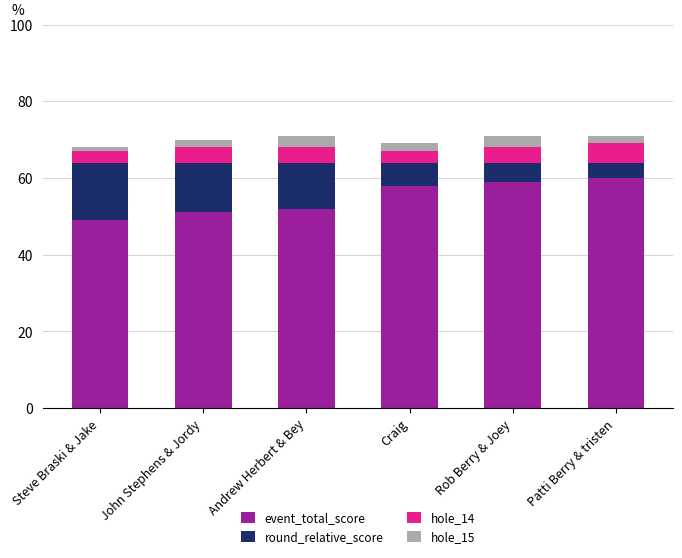

What is the sum of all event_total_score values?

329